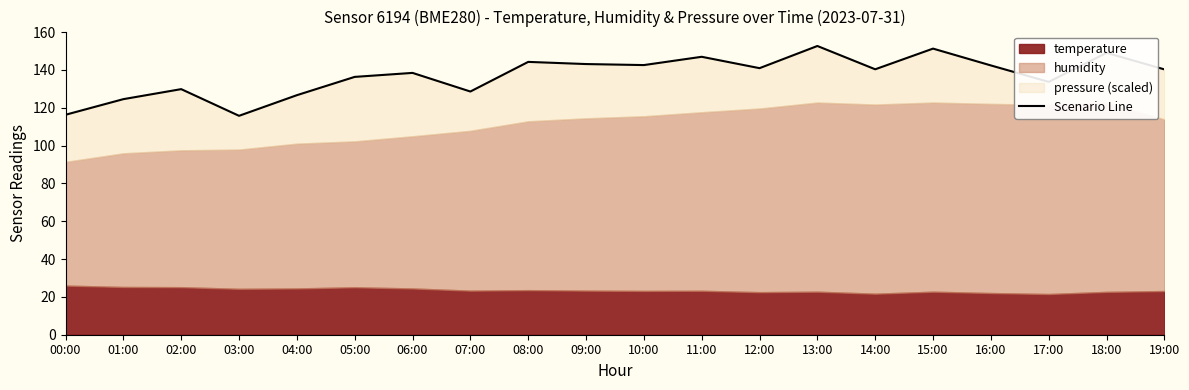

How many points are lower than both their immediate neighbors (excluding endpoints)?

6